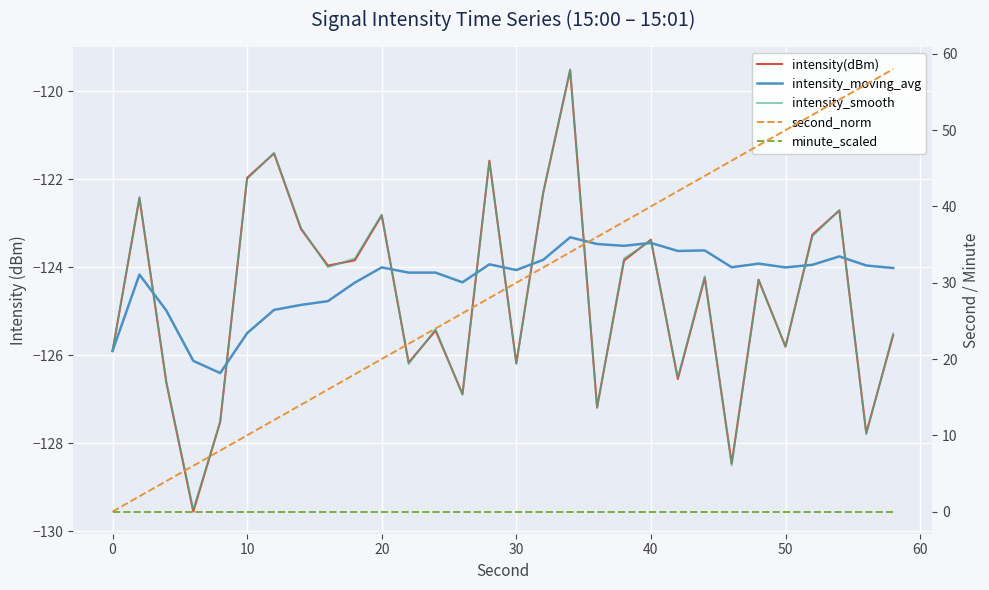

Is this an area chart (filled region under the line)?

No